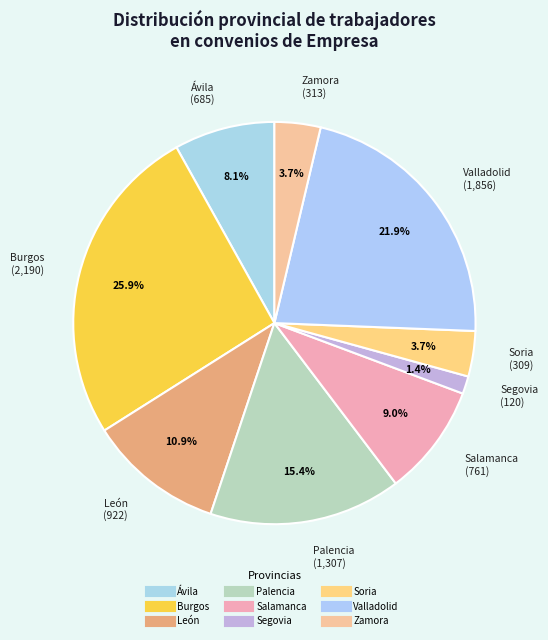

How many segments does this pie chart have?

9